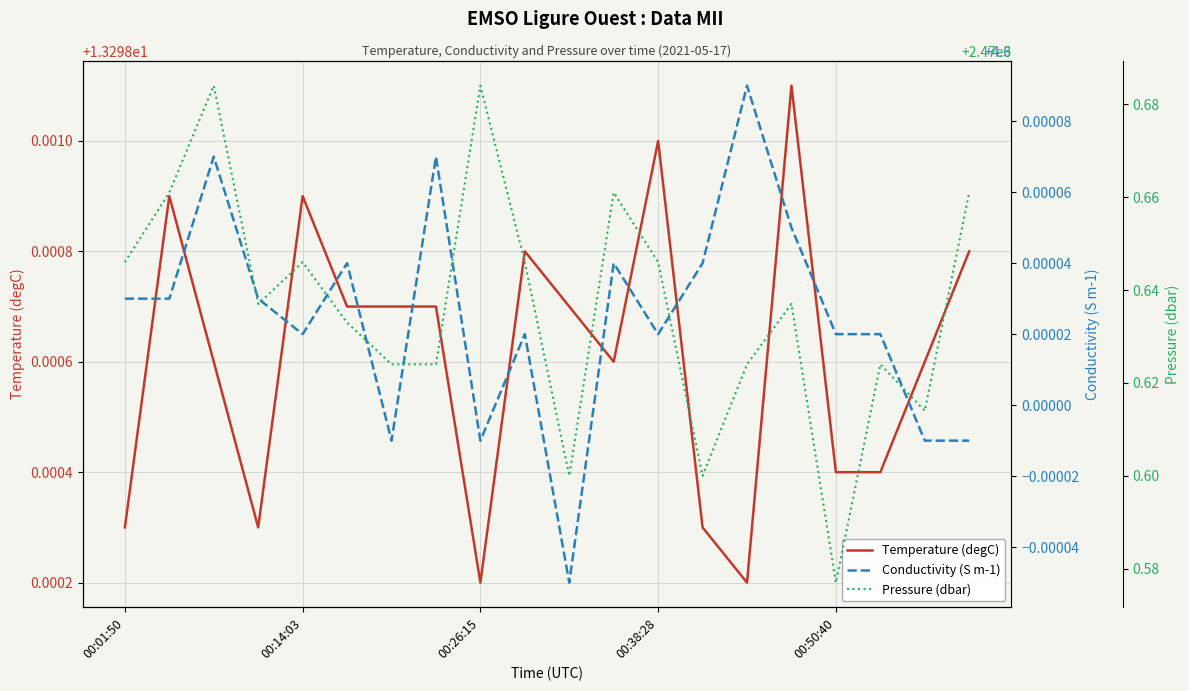

The value of Temperature (degC) at 00:50:40 is 5.8. True or false?

False